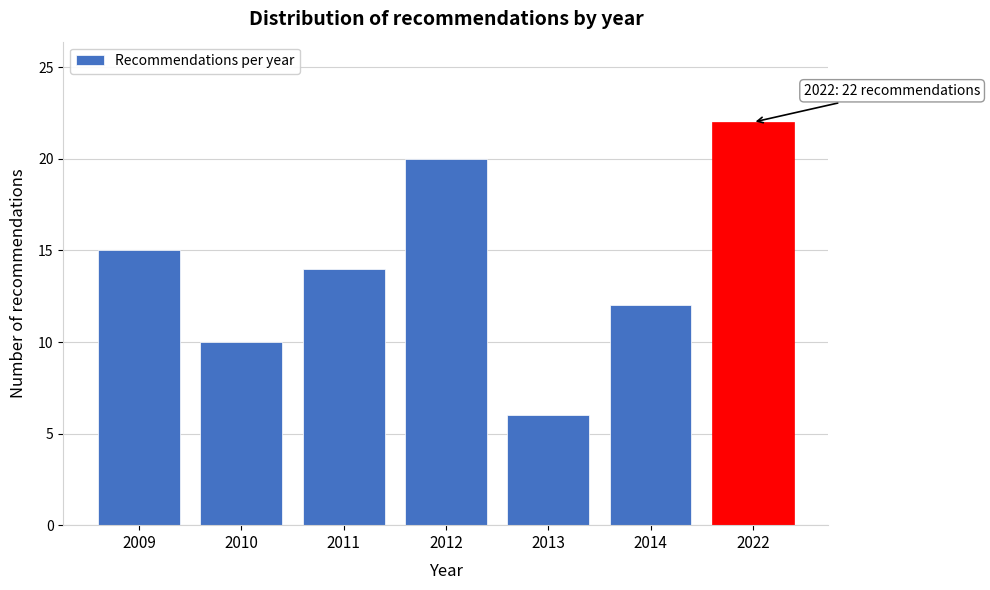

Reading left to right, extract all data points from this chart.

15	10	14	20	6	12	22